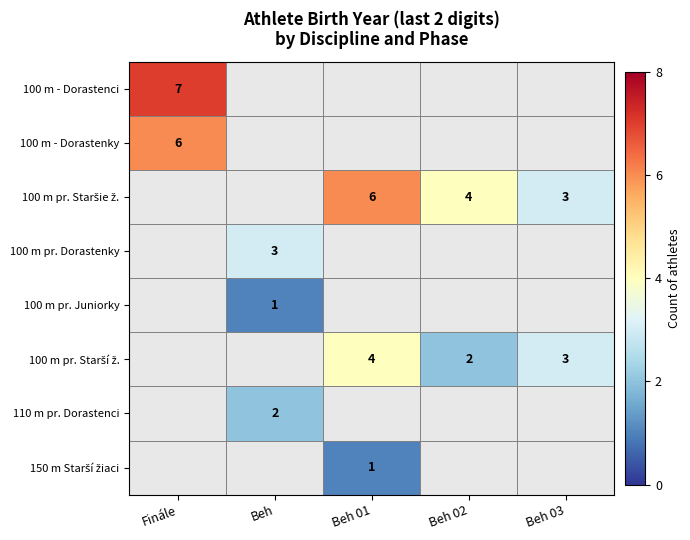

Is the value of 100 m - Dorastenci at Beh greater than the value of 100 m pr. Staršie ž. at Beh 02?

No